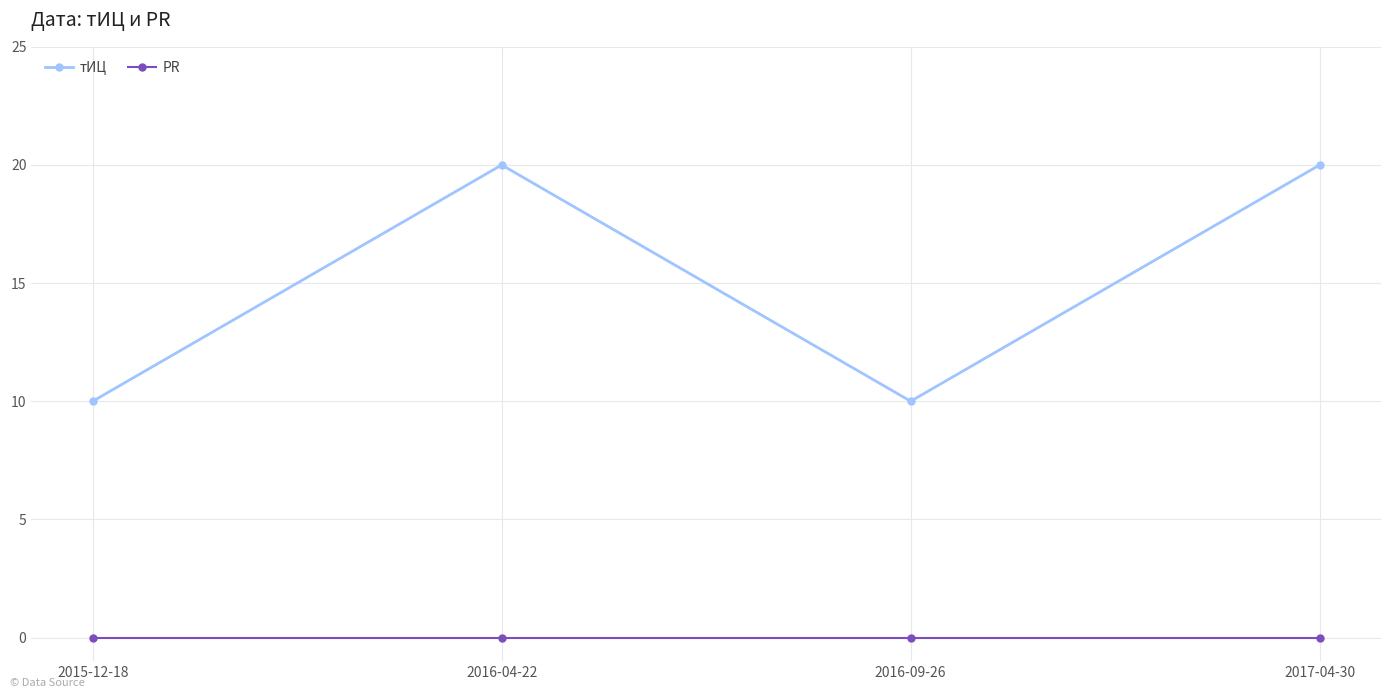

What is the label of the 3rd point from the right?

2016-04-22